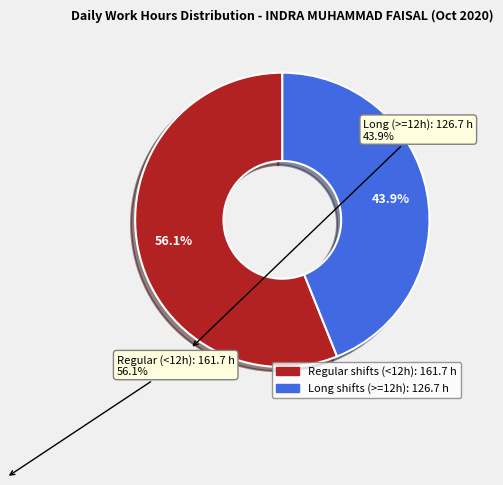

Is there a majority slice in this chart?

Yes